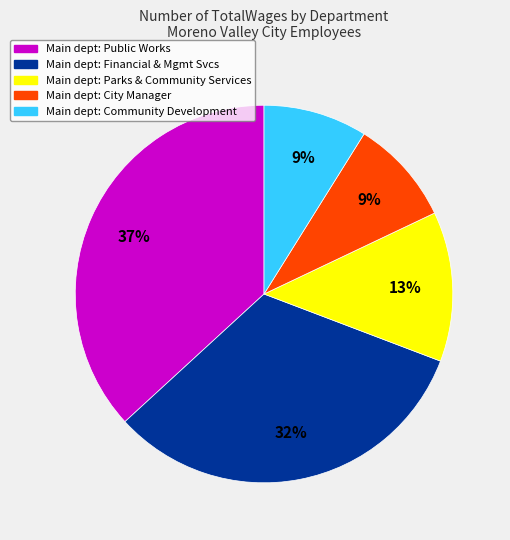

To the nearest percent, what is the difference between the largest and smallest slice percentages?

28%